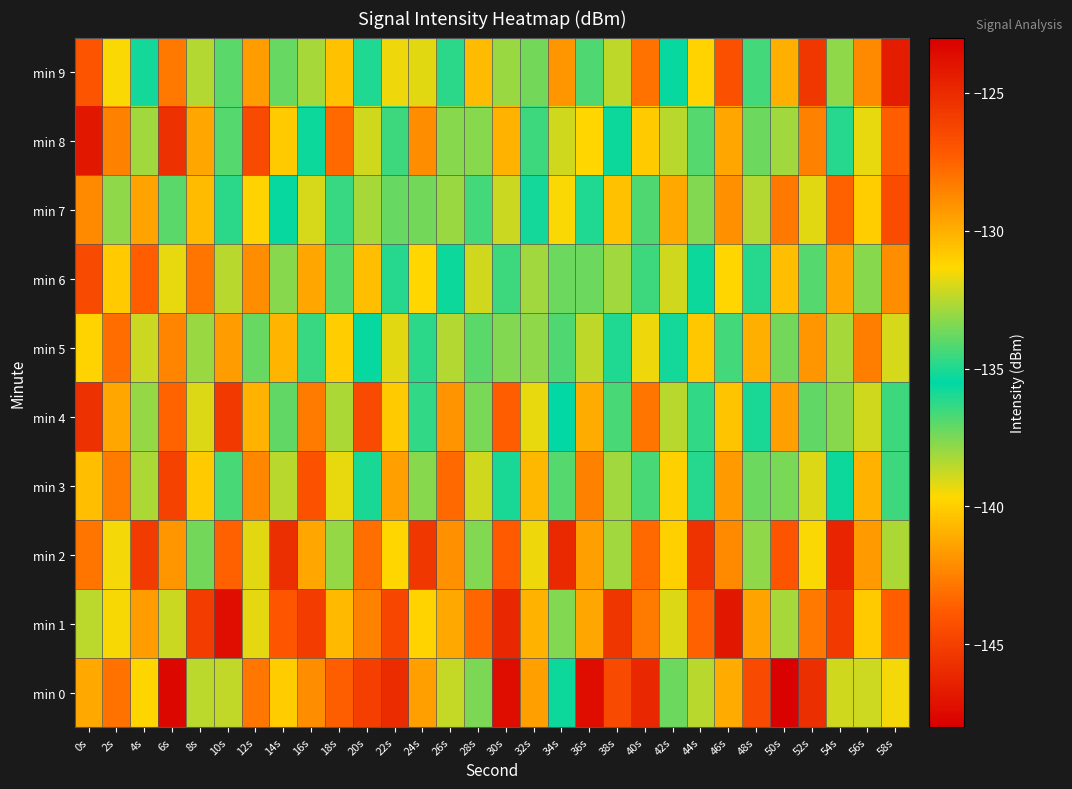

What is the total value across all series at 18s?

-1315.0